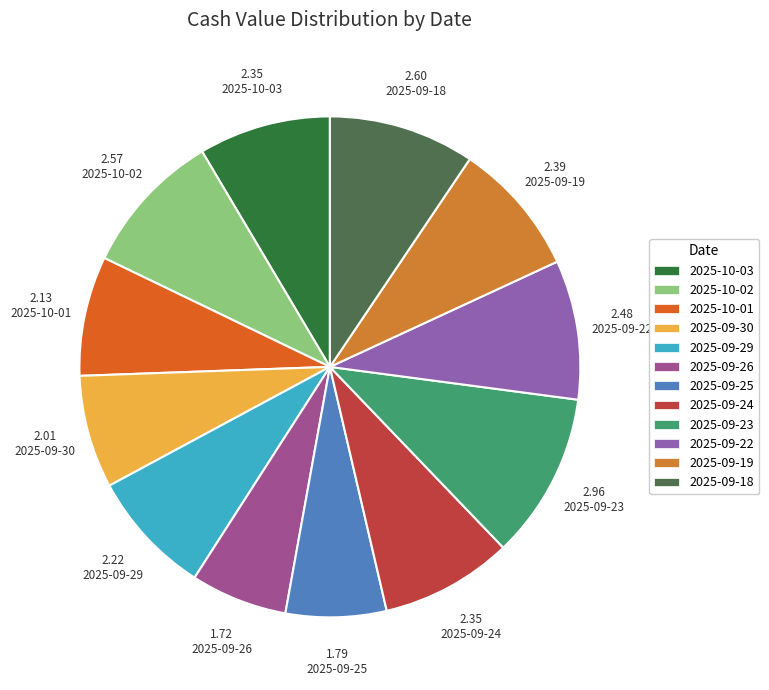

To the nearest percent, what is the average slice percentage?

8%